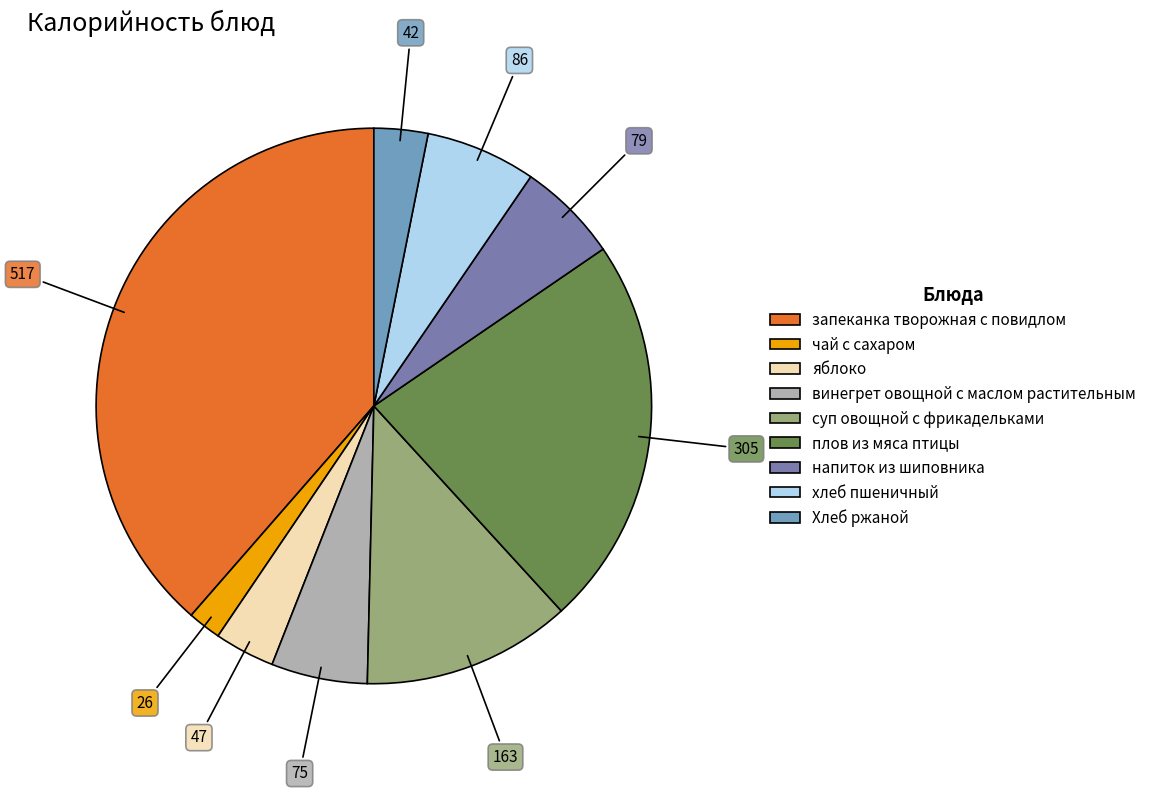

Between яблоко and суп овощной с фрикадельками, which is larger?

суп овощной с фрикадельками